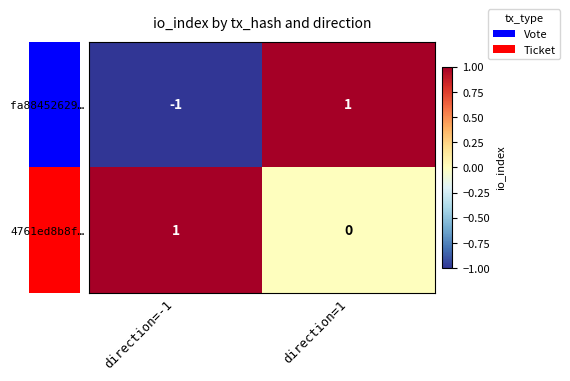

What is the total value across all series at direction=1?

1